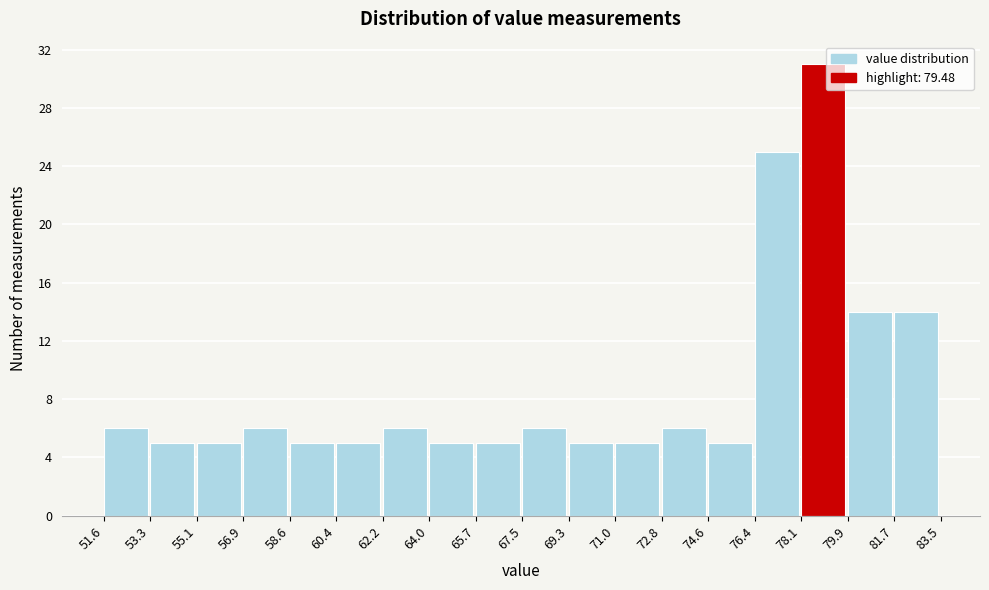

How tall is the bar that spans 58.6 to 60.4 on the x-axis? The values are not printed on the chart, so give them approximately, as read against the axis.

5